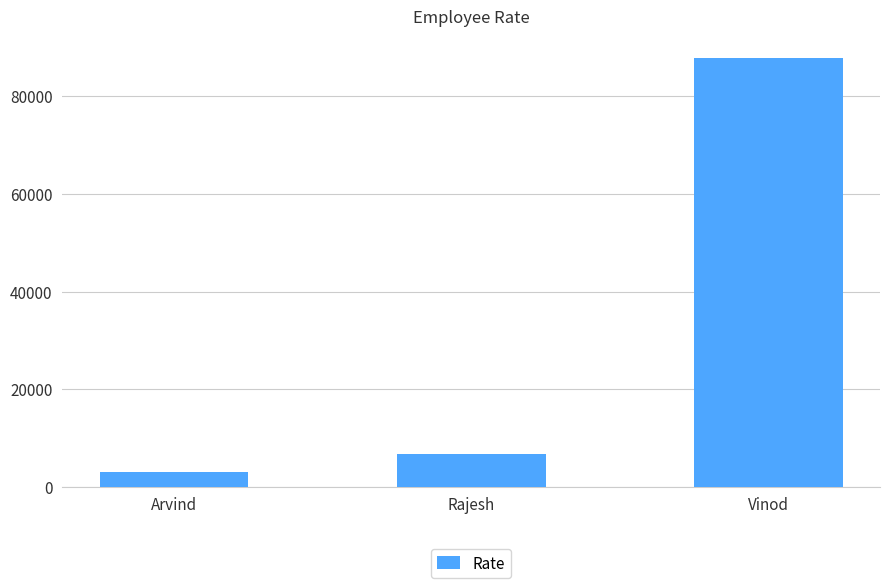

What is the maximum value shown in the chart?

87878